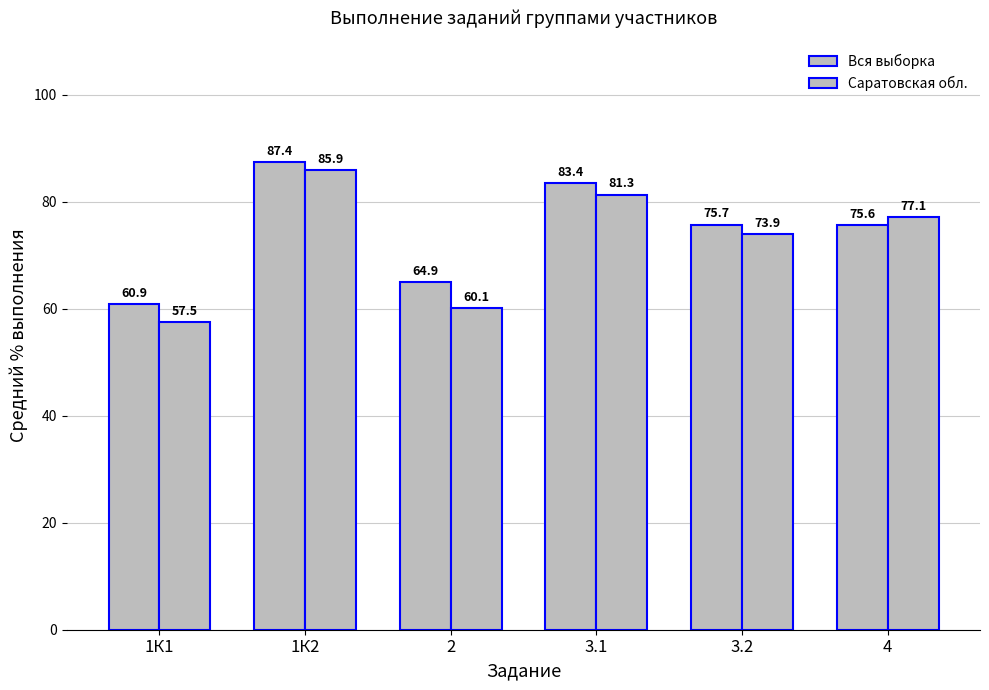

Rank the series at 3.2 from highest to lowest value.

Вся выборка, Саратовская обл.